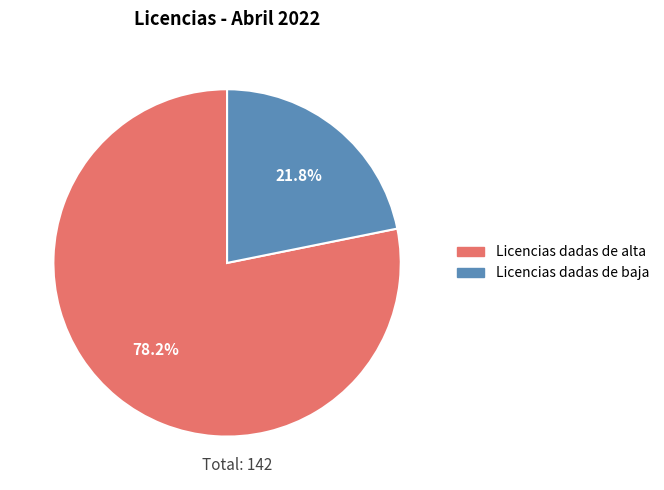

The Licencias dadas de alta slice represents 64% of the pie. True or false?

False